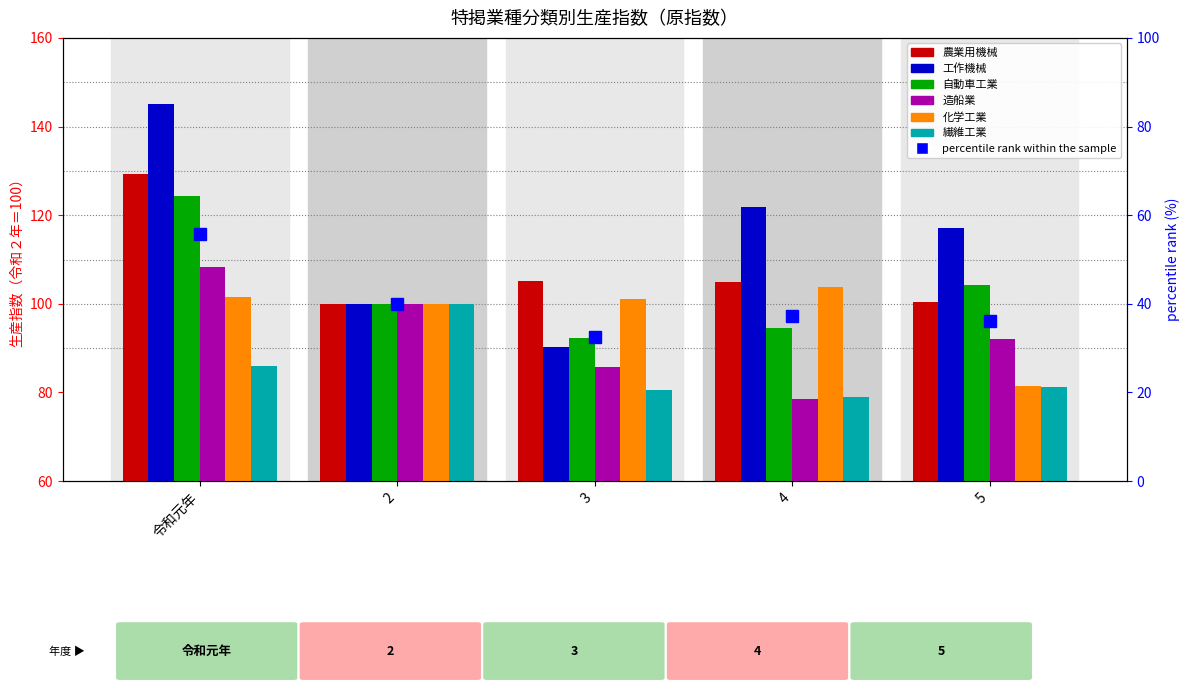

What is the average value of the 造船業 series?

92.9